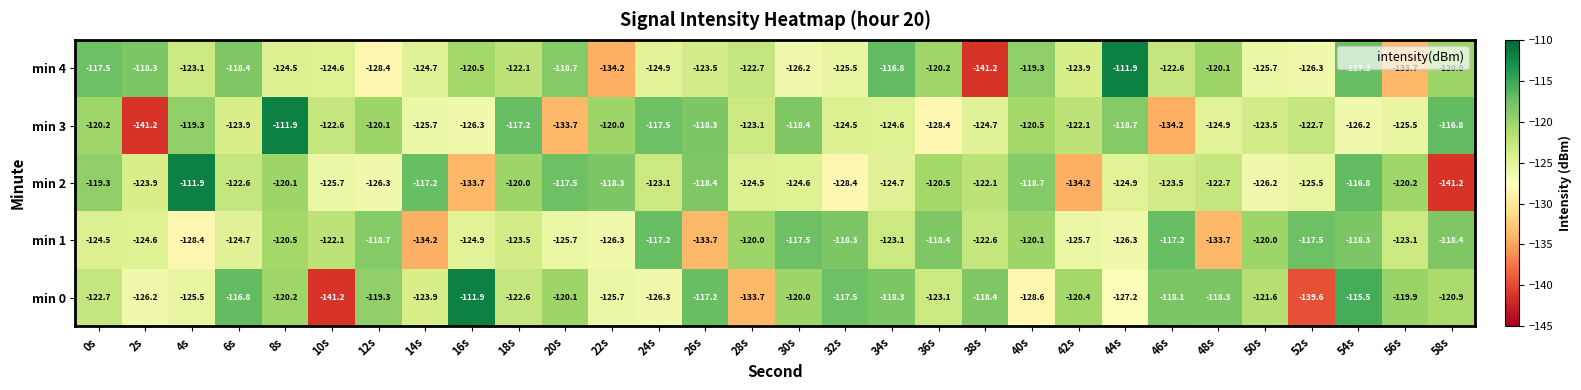

What is the total value across all series at 6s?

-606.4